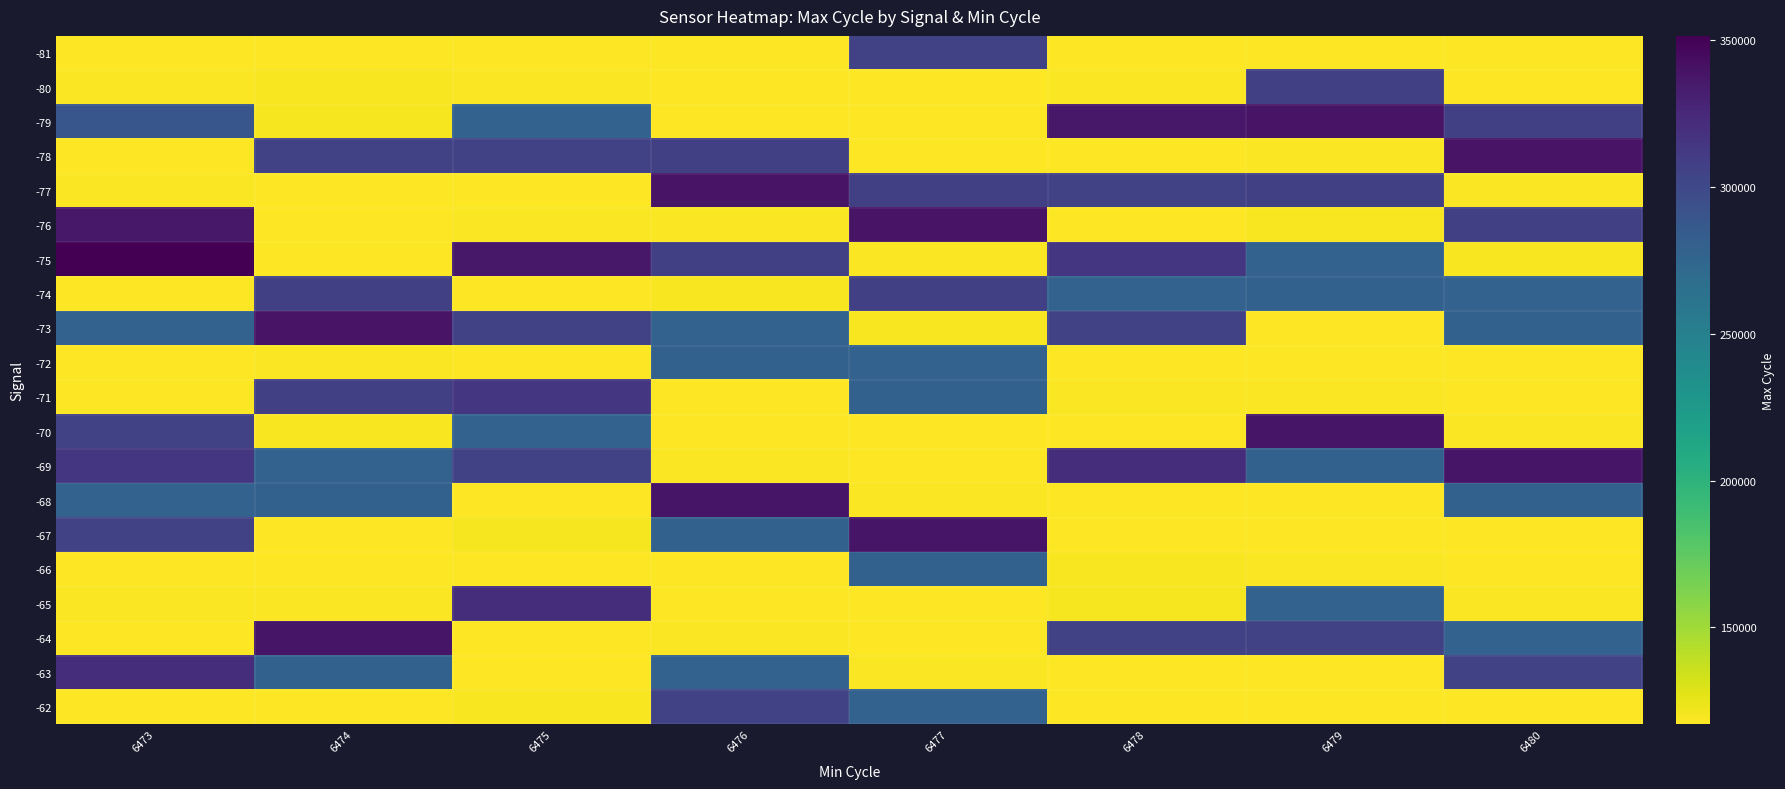

Rank the series at 6477 from highest to lowest value.

-76, -67, -74, -77, -81, -71, -66, -62, -72, -73, -75, -63, -68, -79, -70, -64, -65, -69, -78, -80